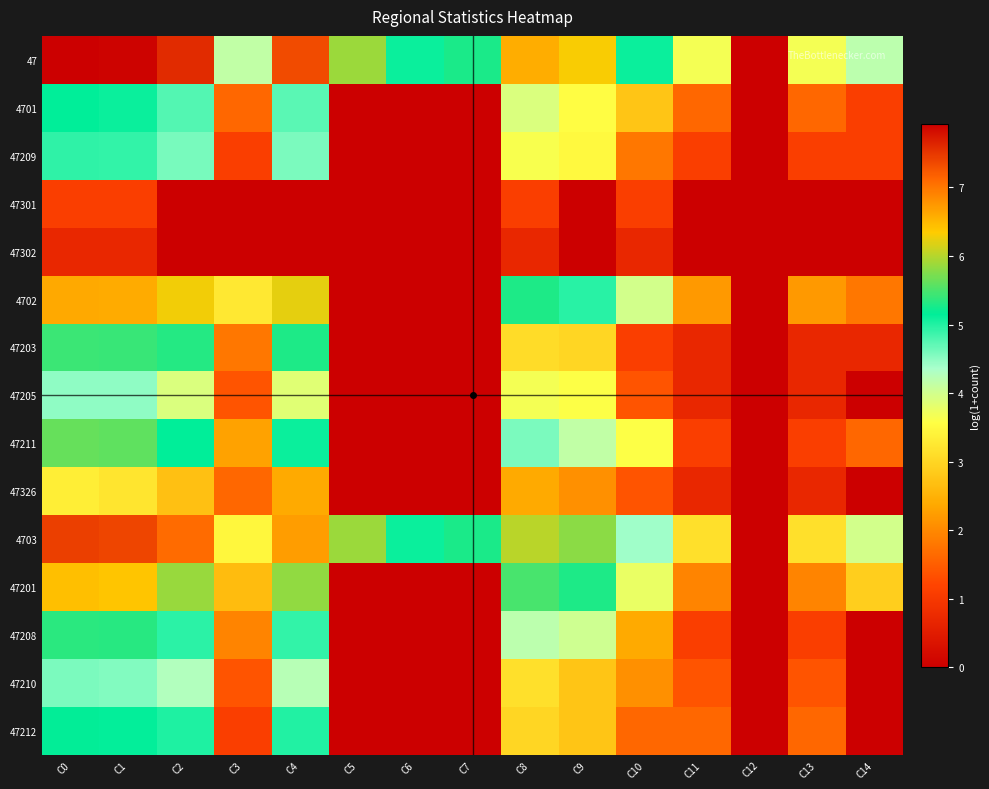

Between C10 and C9, which is larger?

C9